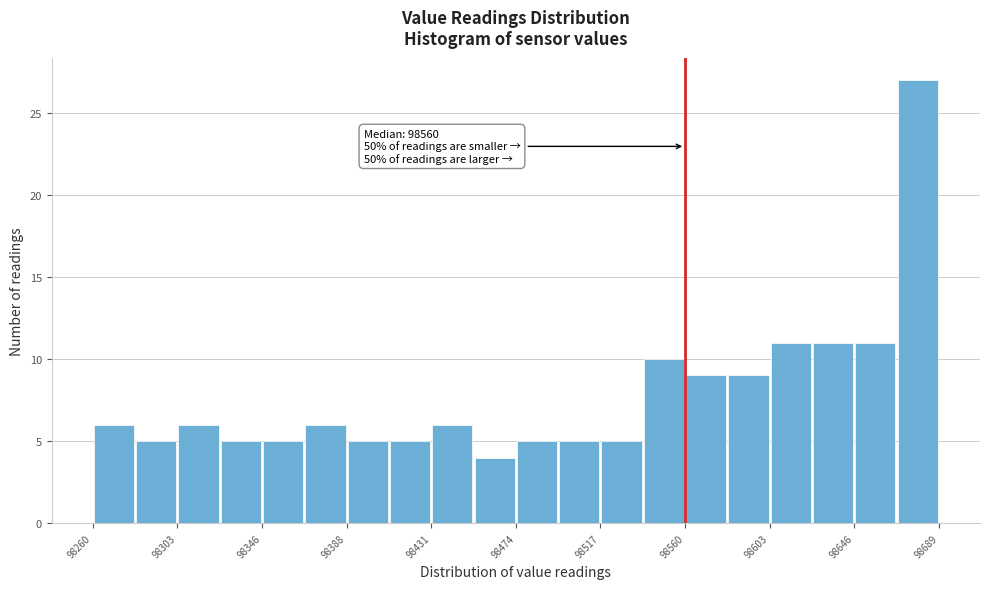

Over which range of the x-axis is the bar tallest?

98670 to 98690